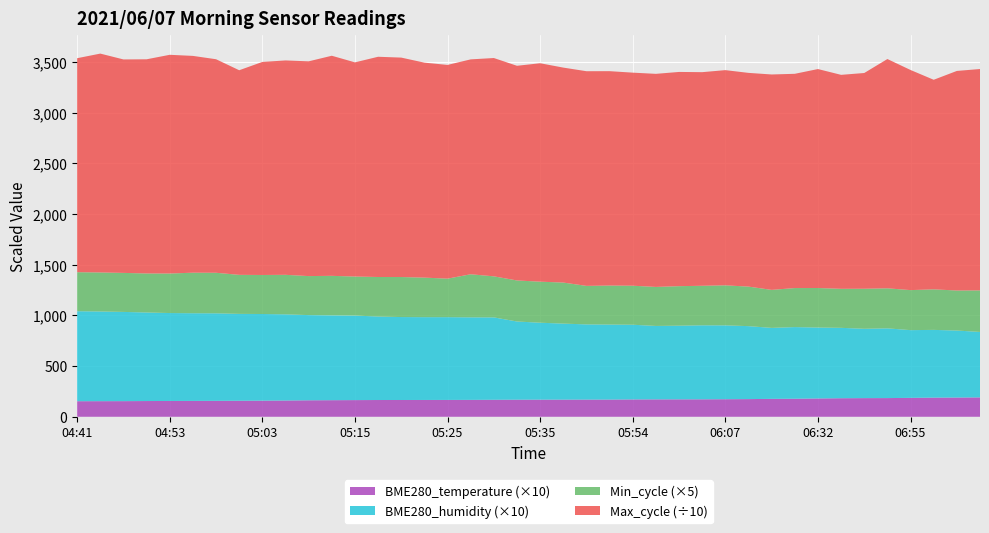

Reading right to left, extract all data points from this chart.

BME280_temperature: 07:07=19.1	07:01=19.0	06:58=18.9	06:55=18.7	06:46=18.4	06:43=18.4	06:38=18.3	06:32=18.1	06:27=17.8	06:20=17.7	06:10=17.4	06:07=17.3	06:05=17.2	06:02=17.2	05:59=17.2	05:54=17.1	05:46=17.0	05:44=16.9	05:38=16.9	05:35=16.9	05:33=16.9	05:30=16.8	05:28=16.7	05:25=16.6	05:23=16.6	05:20=16.6	05:18=16.5	05:15=16.4	05:13=16.4	05:11=16.3	05:06=16.0	05:03=15.9	05:01=15.8	04:58=15.7	04:56=15.7	04:53=15.6	04:51=15.5	04:46=15.4	04:43=15.4	04:41=15.3
BME280_humidity: 07:07=64.6	07:01=66.1	06:58=66.8	06:55=66.8	06:46=68.8	06:43=68.4	06:38=69.5	06:32=70.0	06:27=70.7	06:20=70.0	06:10=72.0	06:07=72.9	06:05=73.0	06:02=72.7	05:59=72.5	05:54=73.7	05:46=74.0	05:44=74.2	05:38=75.0	05:35=75.9	05:33=77.2	05:30=81.3	05:28=81.4	05:25=81.7	05:23=81.7	05:20=81.8	05:18=82.4	05:15=83.4	05:13=83.7	05:11=84.1	05:06=85.0	05:03=85.5	05:01=85.7	04:58=86.4	04:56=86.5	04:53=86.8	04:51=87.4	04:46=88.0	04:43=88.5	04:41=88.8
Min_cycle: 07:07=82.0	07:01=79.0	06:58=80.0	06:55=79.0	06:46=79.0	06:43=79.0	06:38=77.0	06:32=78.0	06:27=77.0	06:20=75.0	06:10=78.0	06:07=79.0	06:05=78.0	06:02=78.0	05:59=77.0	05:54=77.0	05:46=77.0	05:44=76.0	05:38=81.0	05:35=81.0	05:33=81.0	05:30=81.0	05:28=85.0	05:25=76.0	05:23=78.0	05:20=79.0	05:18=78.0	05:15=77.0	05:13=78.0	05:11=77.0	05:06=78.0	05:03=77.0	05:01=77.0	04:58=80.0	04:56=80.0	04:53=78.0	04:51=77.0	04:46=77.0	04:43=77.0	04:41=77.0
Max_cycle: 07:07=21843.0	07:01=21665.0	06:58=20679.0	06:55=21719.0	06:46=22624.0	06:43=21289.0	06:38=21113.0	06:32=21605.0	06:27=21141.0	06:20=21255.0	06:10=21089.0	06:07=21234.0	06:05=21078.0	06:02=21138.0	05:59=21025.0	05:54=21024.0	05:46=21153.0	05:44=21181.0	05:38=21211.0	05:35=21553.0	05:33=21182.0	05:30=21542.0	05:28=21204.0	05:25=21089.0	05:23=21212.0	05:20=21651.0	05:18=21731.0	05:15=21134.0	05:13=21717.0	05:11=21189.0	05:06=21154.0	05:03=21022.0	05:01=20190.0	04:58=21071.0	04:56=21392.0	04:53=21581.0	04:51=21133.0	04:46=21063.0	04:43=21596.0	04:41=21114.0